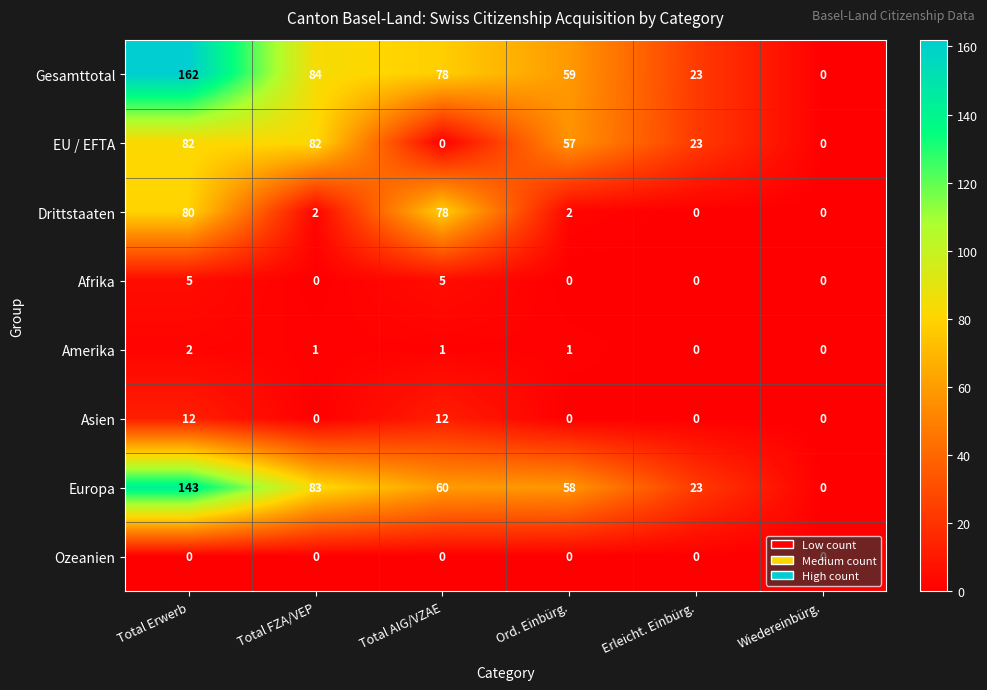

What is the difference between the highest and lowest values at Ord. Einbürg.?

59